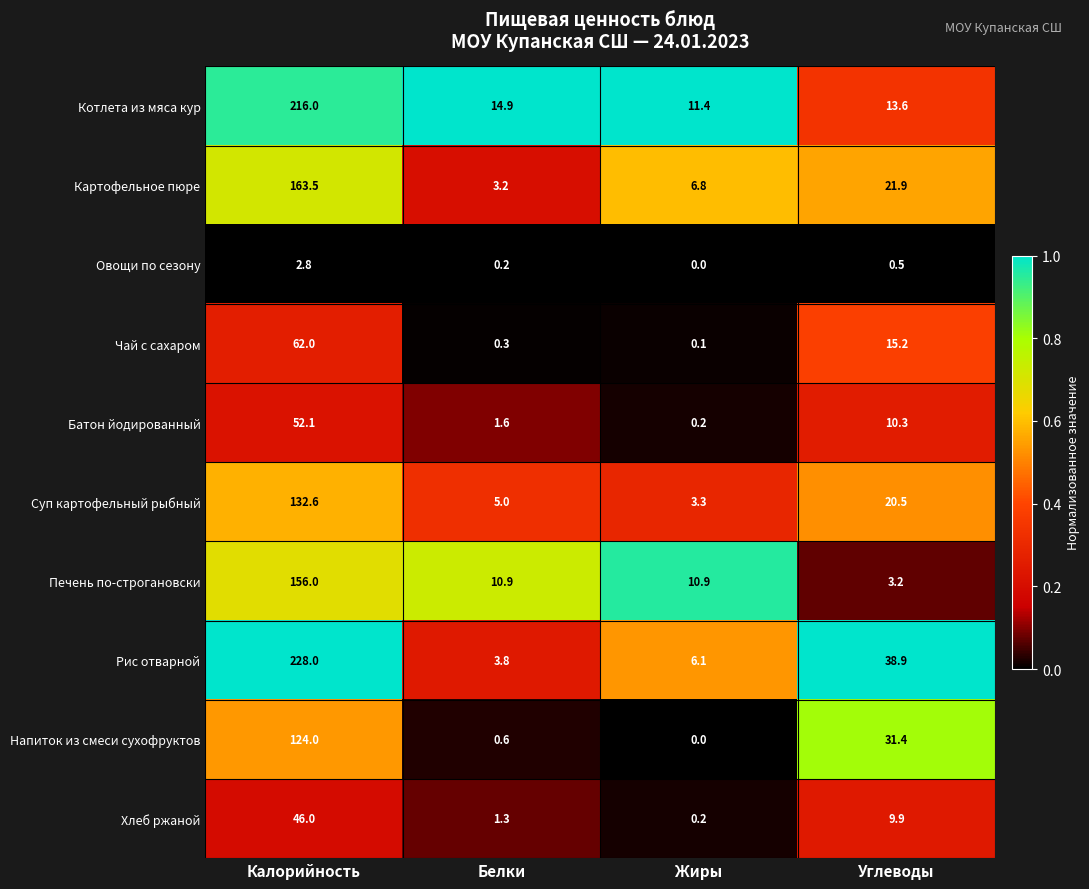

What is the difference between the maximum and minimum values in the Чай с сахаром series?

61.9